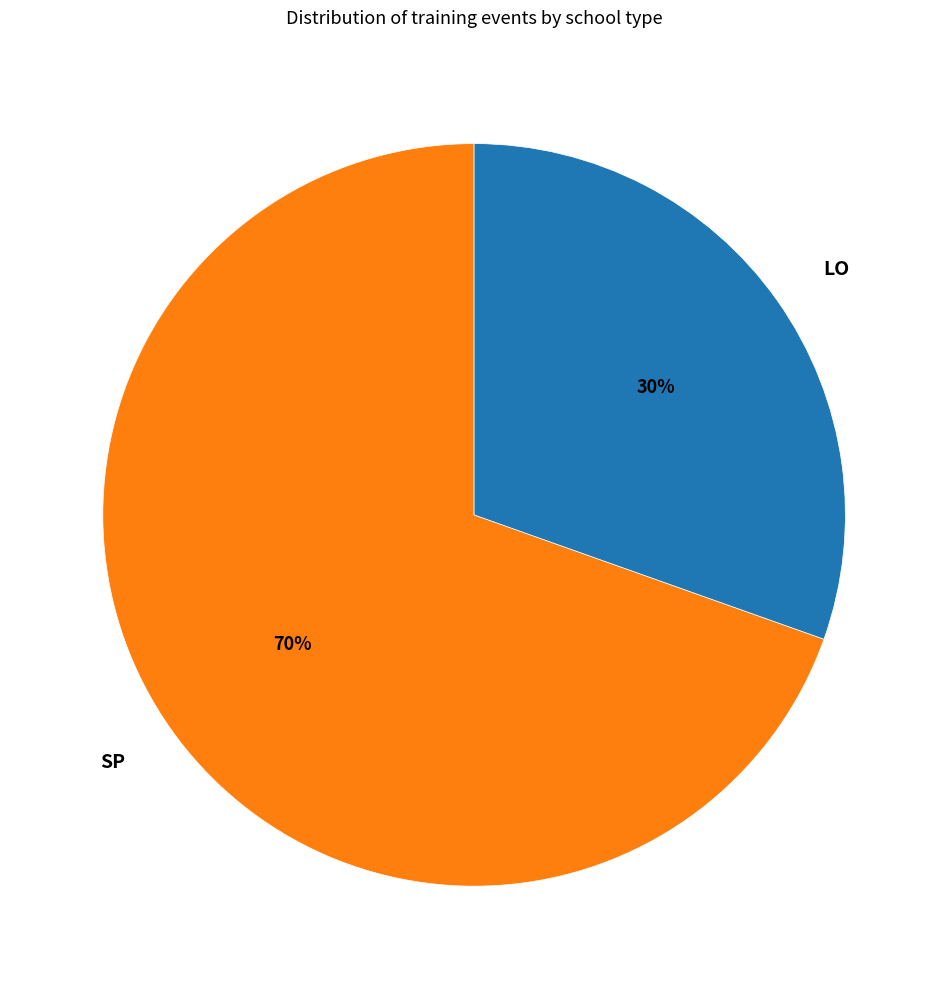

What percentage is the SP slice, to the nearest percent?

70%